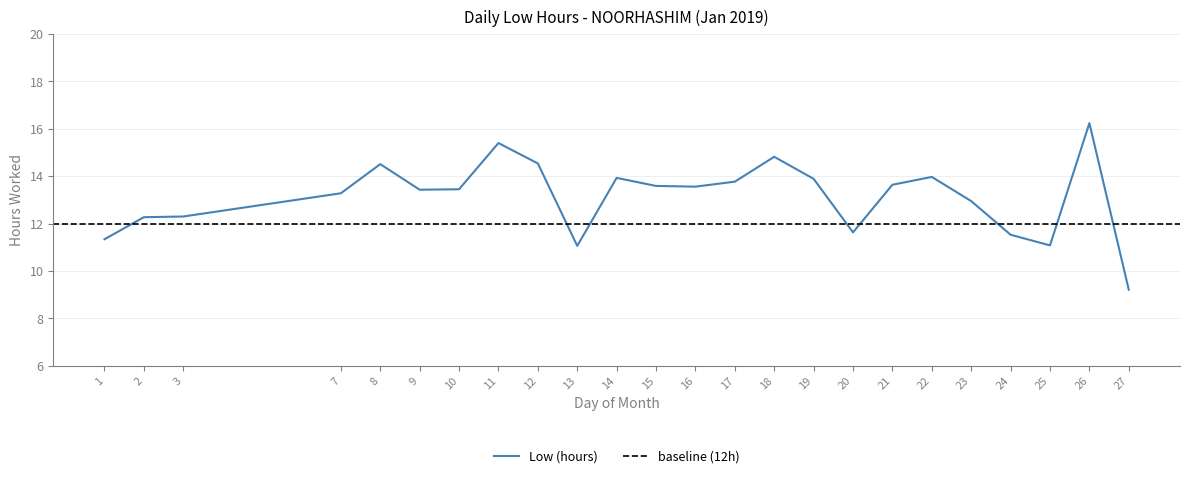

Between 27 and 16, which is larger?

16